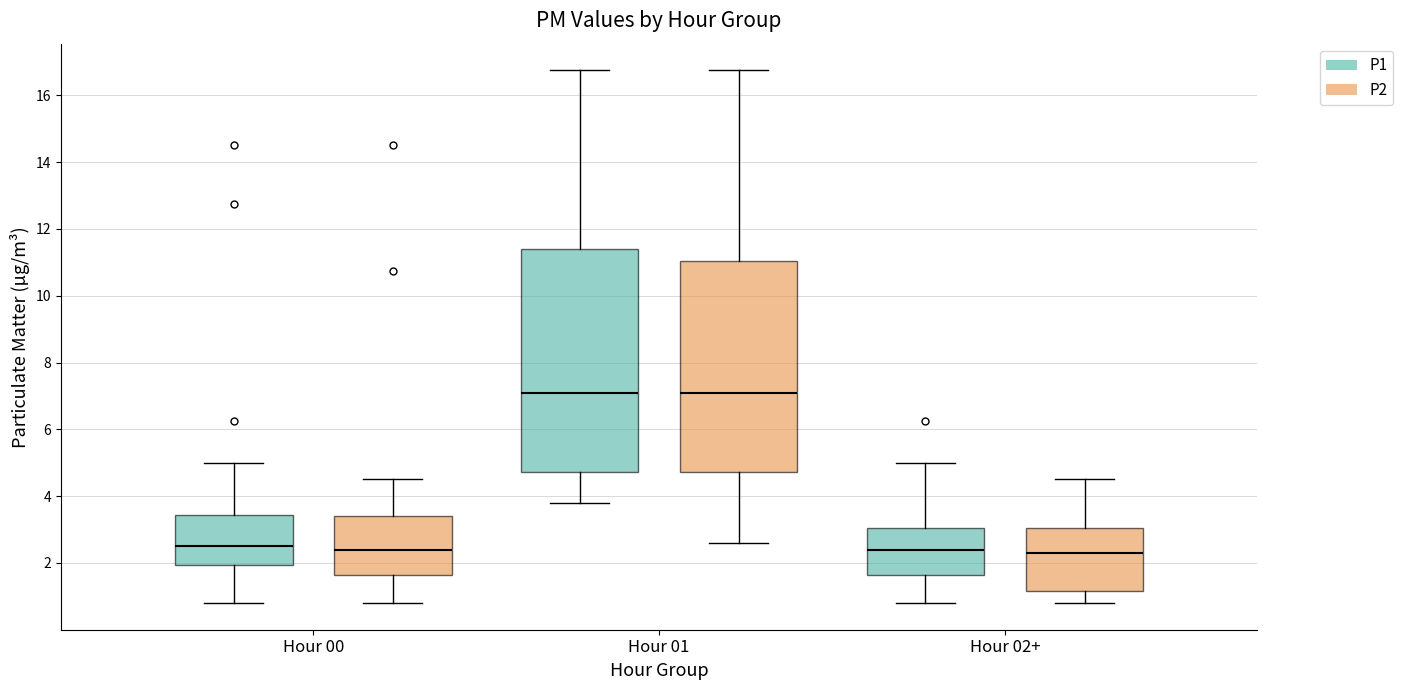

Reading left to right, transcribe this box plot: for each box, give where its median line is, the range the box spans, and where its two whiskers end, as read against the y-axis. The values are not printed on the chart, so give them approximately, as read against the axis.

Hour 00 (P1): median 2.6, box 2.0 to 3.4, whiskers 0.8 to 5.0
Hour 00 (P2): median 2.4, box 1.6 to 3.4, whiskers 0.8 to 4.6
Hour 01 (P1): median 7.2, box 4.8 to 11.4, whiskers 3.8 to 16.8
Hour 01 (P2): median 7.2, box 4.8 to 11.0, whiskers 2.6 to 16.8
Hour 02+ (P1): median 2.4, box 1.6 to 3.0, whiskers 0.8 to 5.0
Hour 02+ (P2): median 2.4, box 1.2 to 3.0, whiskers 0.8 to 4.6